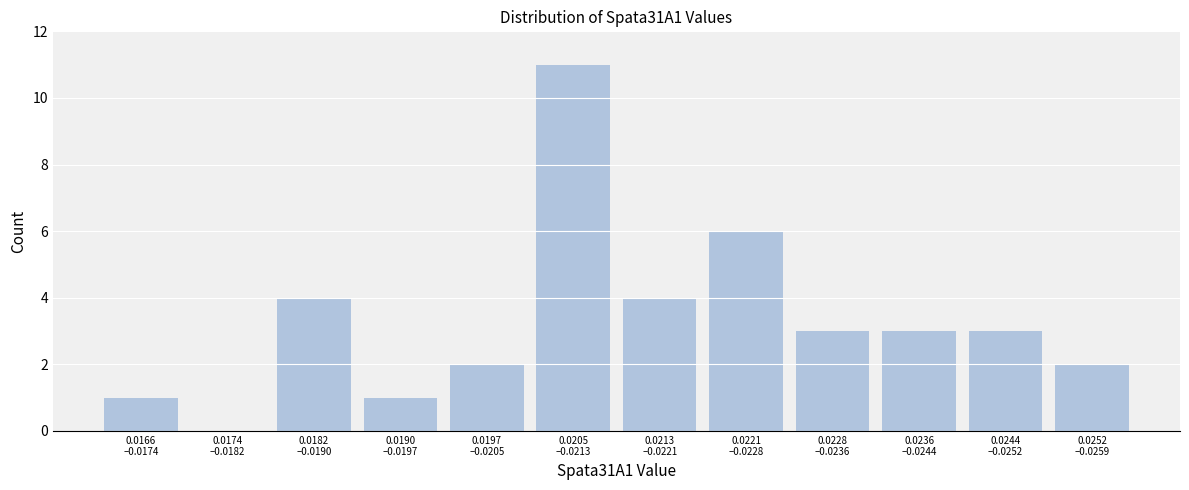

What is the greatest value displayed?

11